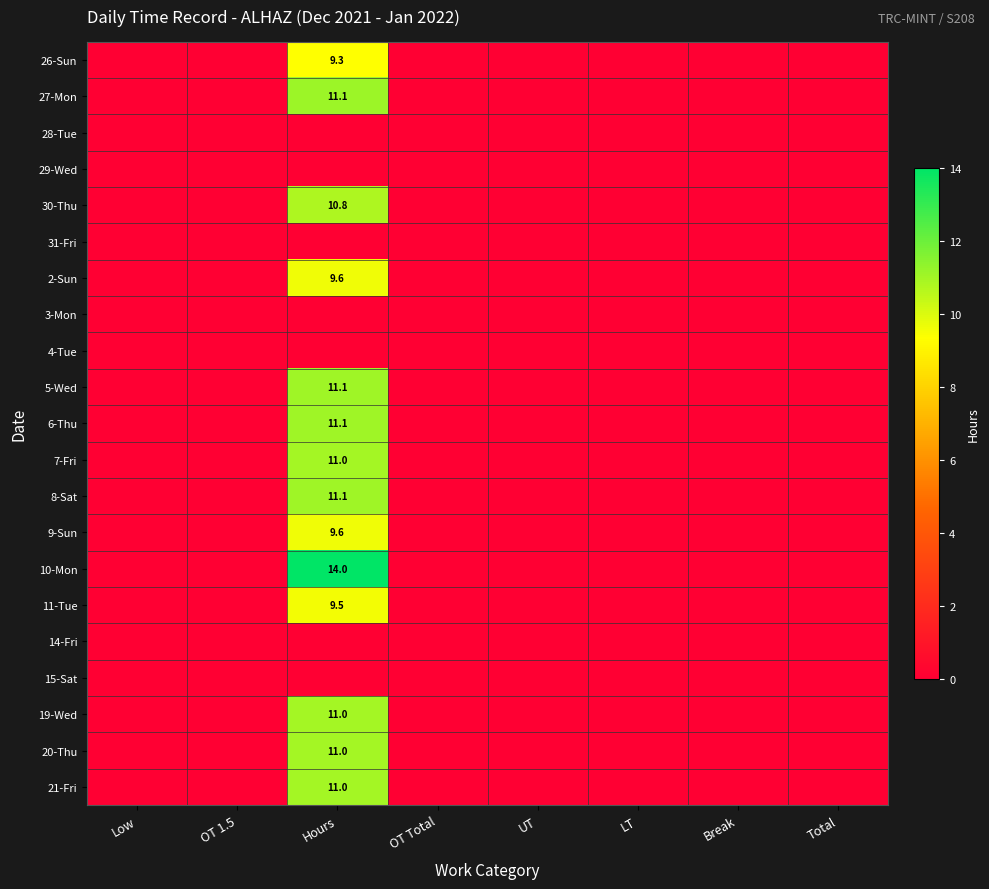

The 9-Sun series shows 9.6 at Hours. True or false?

True